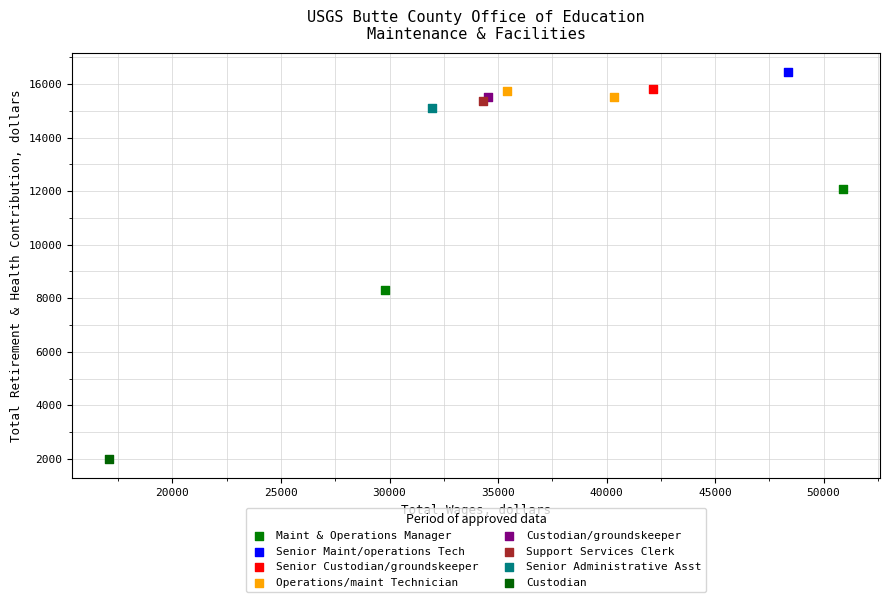

Which series reaches the minimum Y coordinate?

Custodian